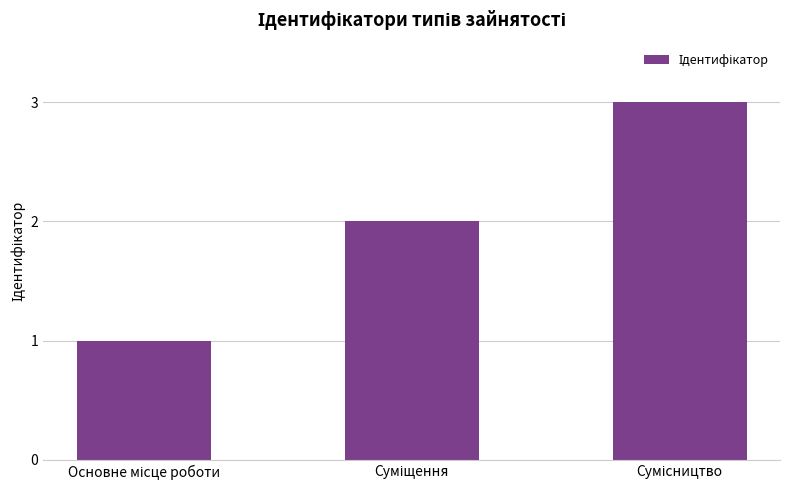

How many data points does each series have?

3